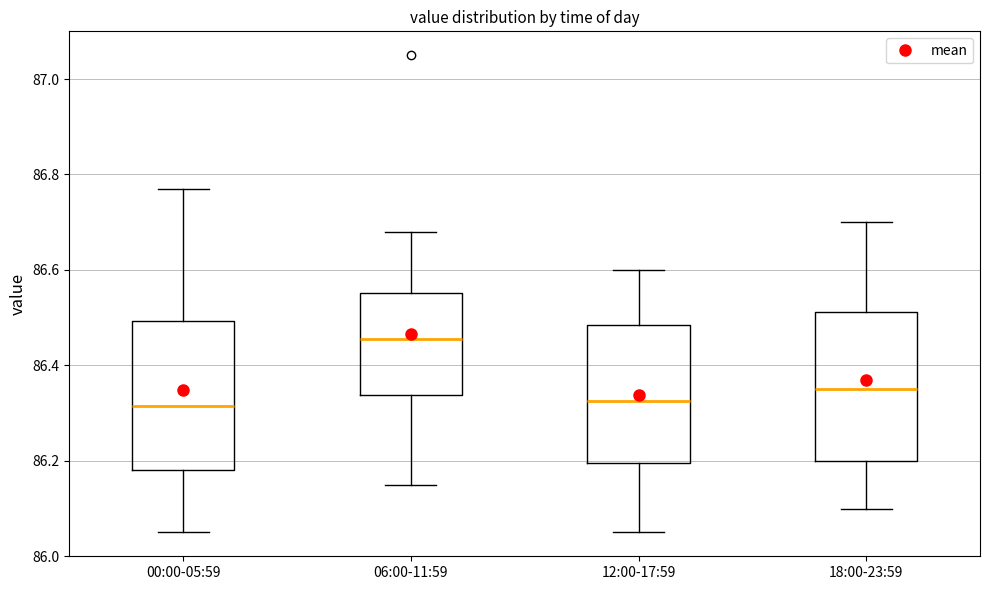

Reading left to right, read every box against the y-axis: the position of its median line, the range the box covers, and the ends of its whiskers. The values are not printed on the chart, so give them approximately, as read against the axis.

00:00-05:59: median 86.32, box 86.18 to 86.50, whiskers 86.06 to 86.78
06:00-11:59: median 86.46, box 86.34 to 86.56, whiskers 86.16 to 86.68
12:00-17:59: median 86.32, box 86.20 to 86.48, whiskers 86.06 to 86.60
18:00-23:59: median 86.36, box 86.20 to 86.52, whiskers 86.10 to 86.70